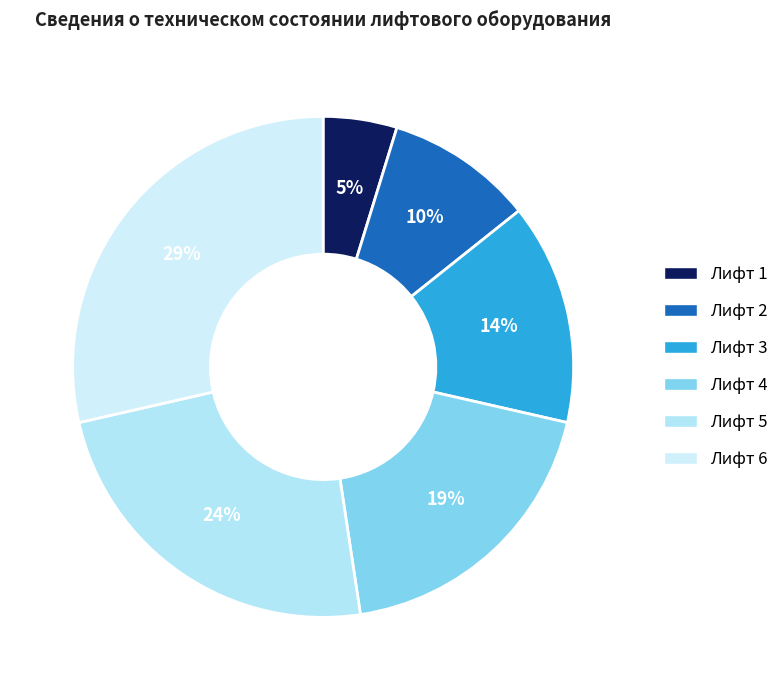

Which category has the biggest portion of the pie?

Лифт 6